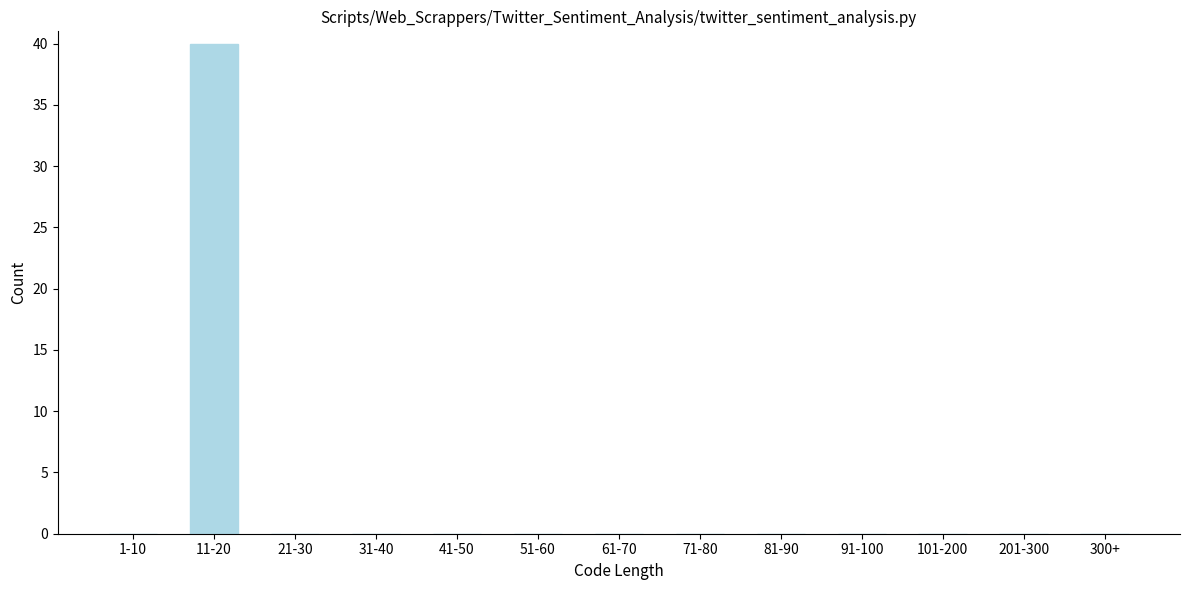

Reading left to right, what are all the values shown in this chart?

1-10=0	11-20=40	21-30=0	31-40=0	41-50=0	51-60=0	61-70=0	71-80=0	81-90=0	91-100=0	101-200=0	201-300=0	300+=0